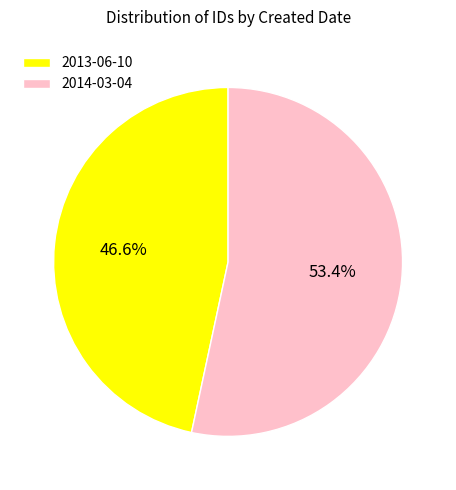

Combined, do 2014-03-04 and 2013-06-10 account for over 50%?

Yes